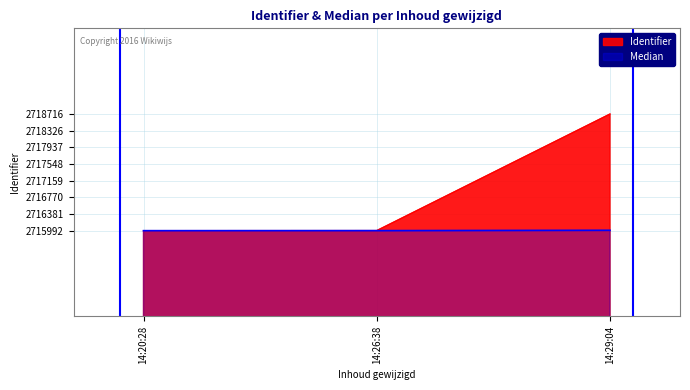

What are all the series names shown in the legend?

Identifier, Median